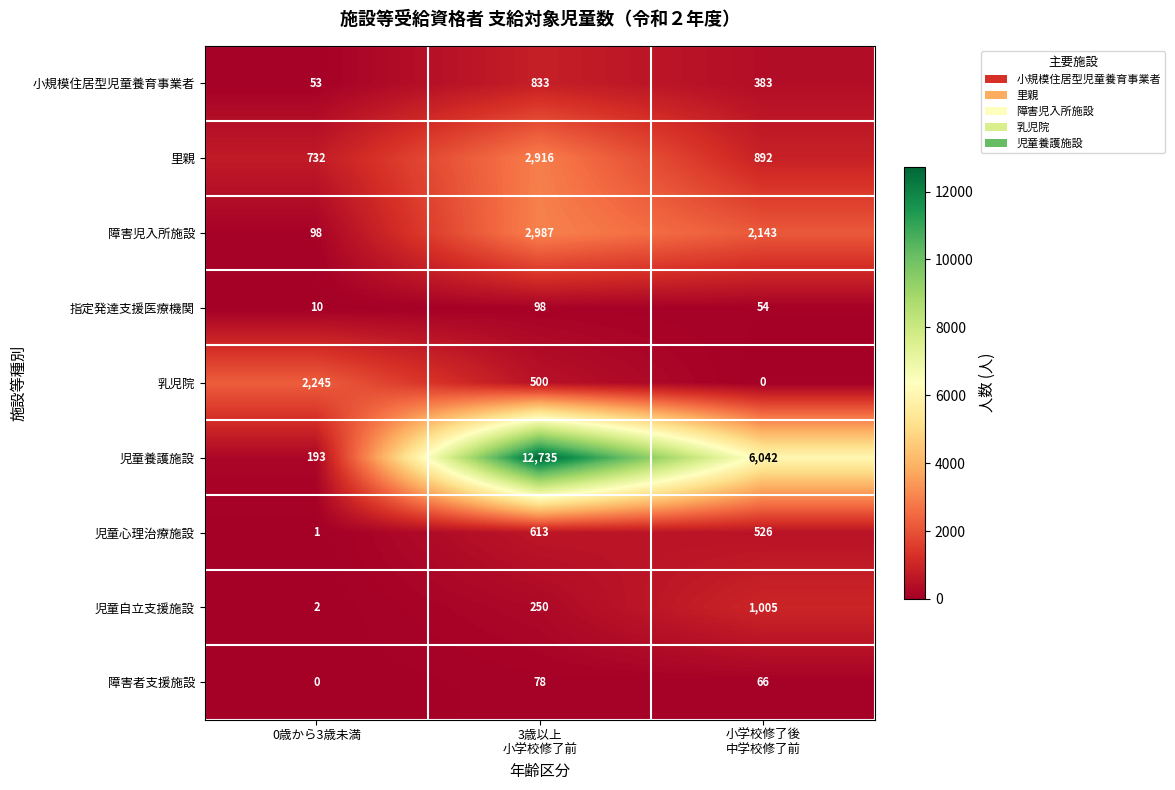

The value of 里親 at 0歳から3歳未満 is 975. True or false?

False